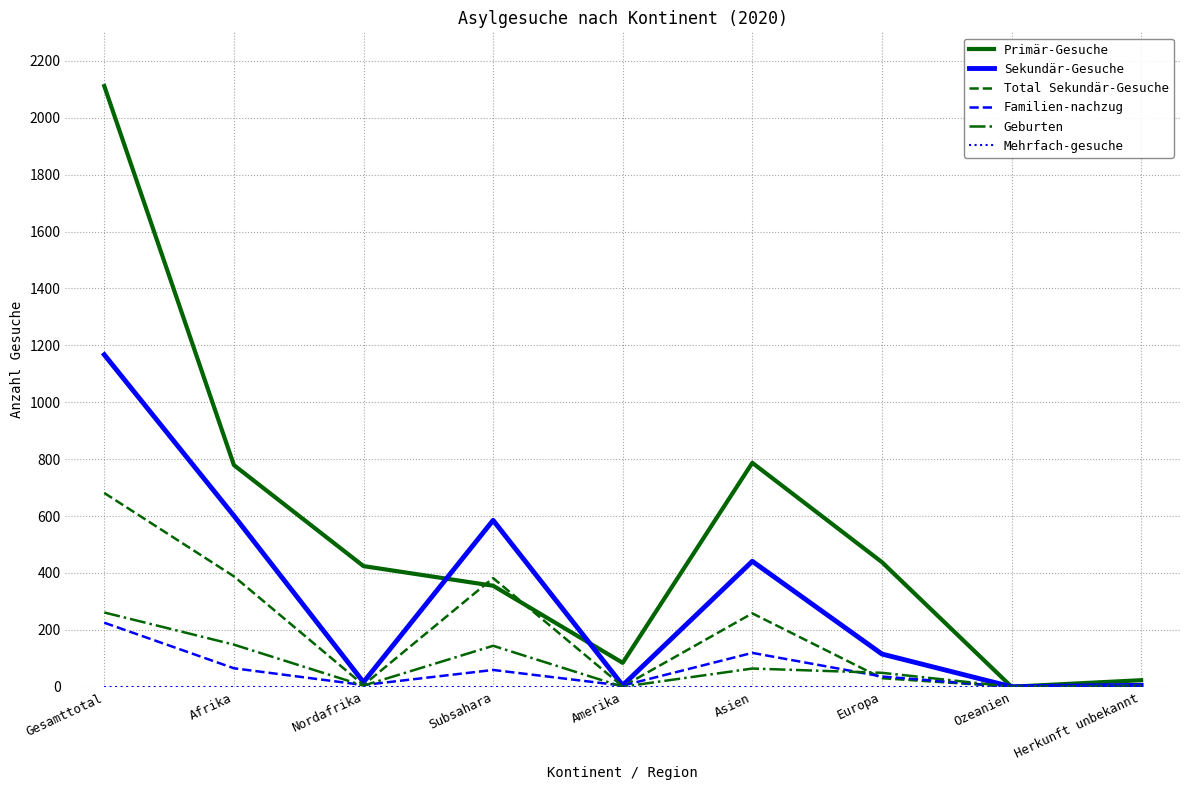

Which category has the highest value across all series?

Gesamttotal